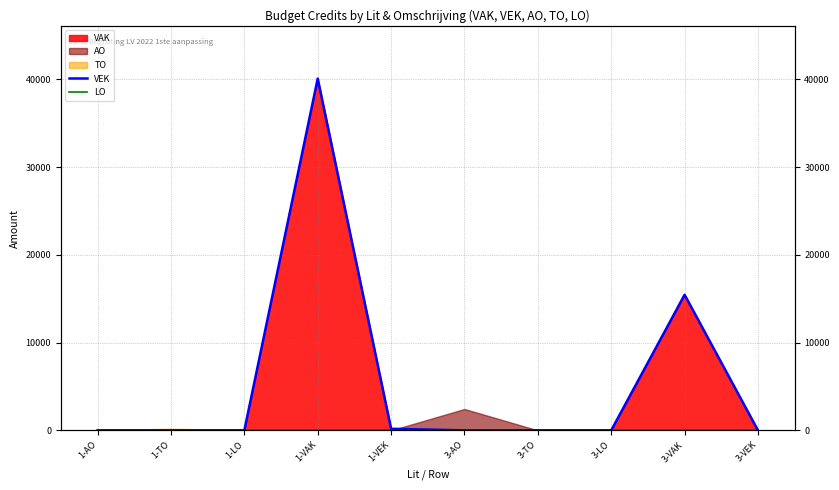

What is the label of the 7th point from the right?

1-VAK